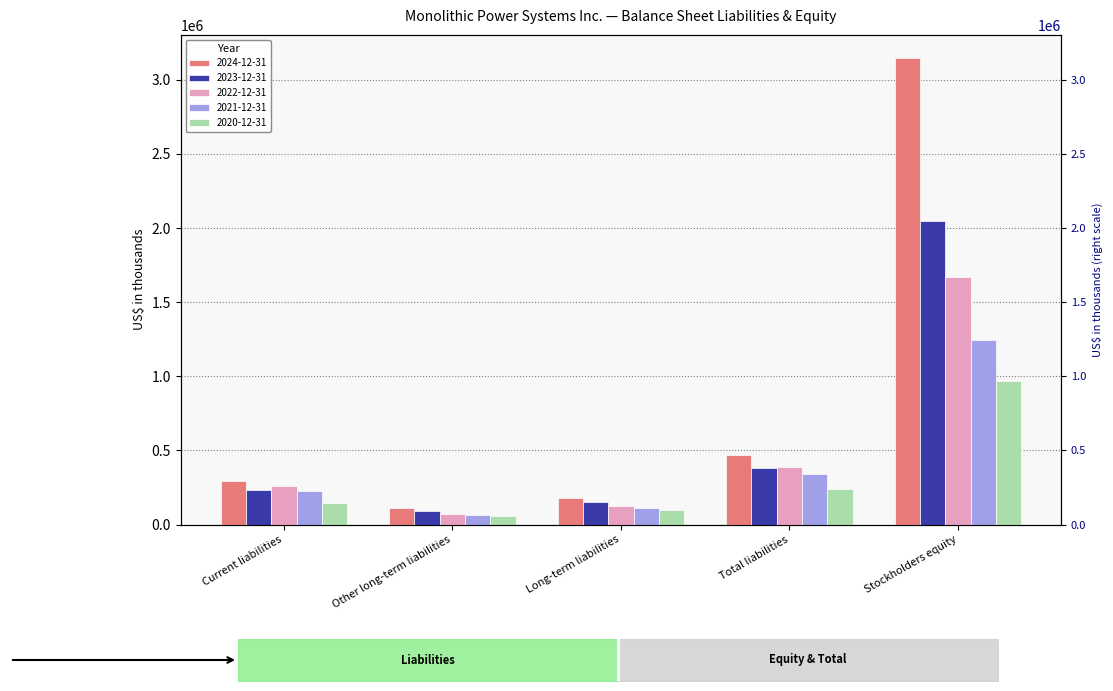

What is the spread (max minus min) of values at Stockholders equity?

2179180